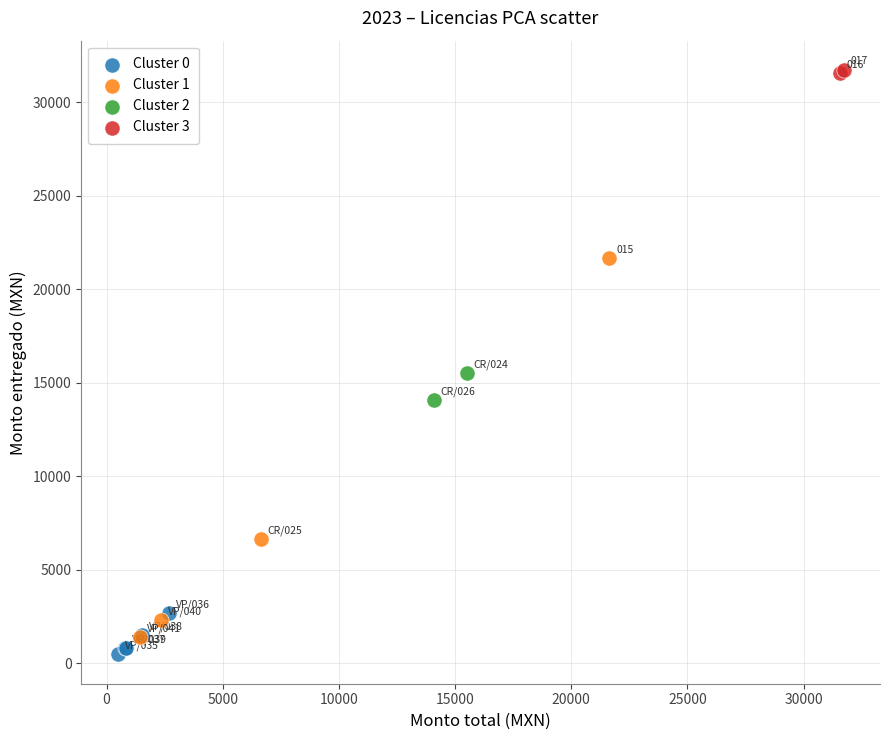

Which series has the widest spread of Y values?

Cluster 1